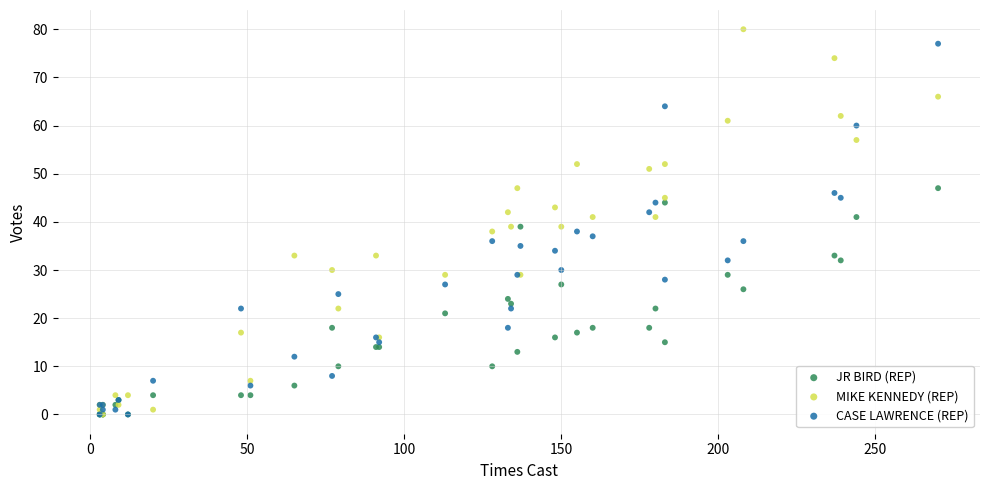

What are all the series names shown in the legend?

JR BIRD (REP), MIKE KENNEDY (REP), CASE LAWRENCE (REP)